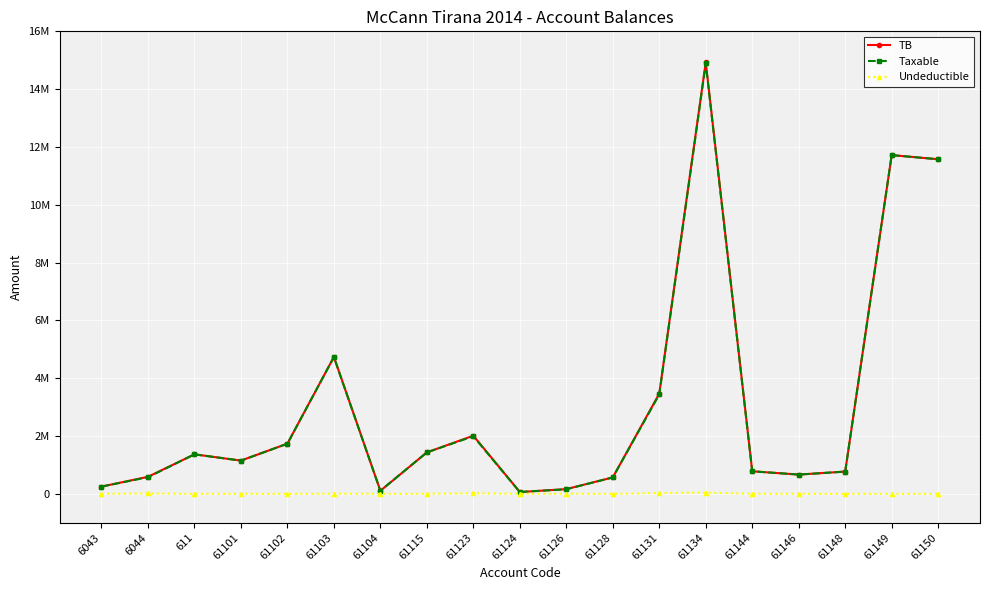

In Taxable, how many points are higher than both neighbors (excluding endpoints)?

5